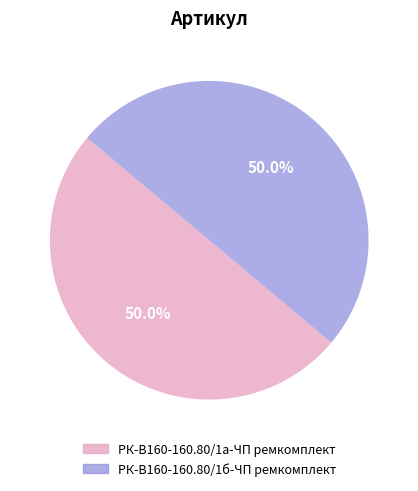

What is the total percentage of РК-В160-160.80/1а-ЧП ремкомплект and РК-В160-160.80/1б-ЧП ремкомплект?

100.0%